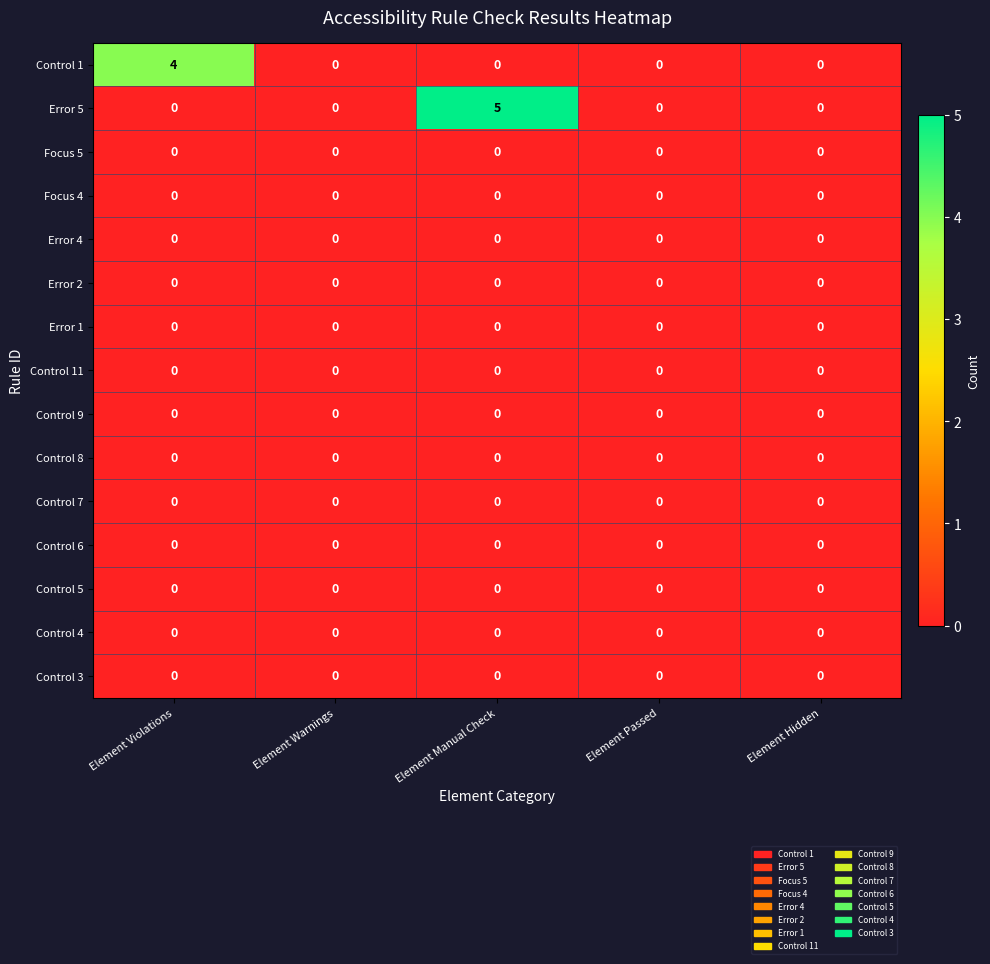

The value of Error 5 at Element Manual Check is 2. True or false?

False